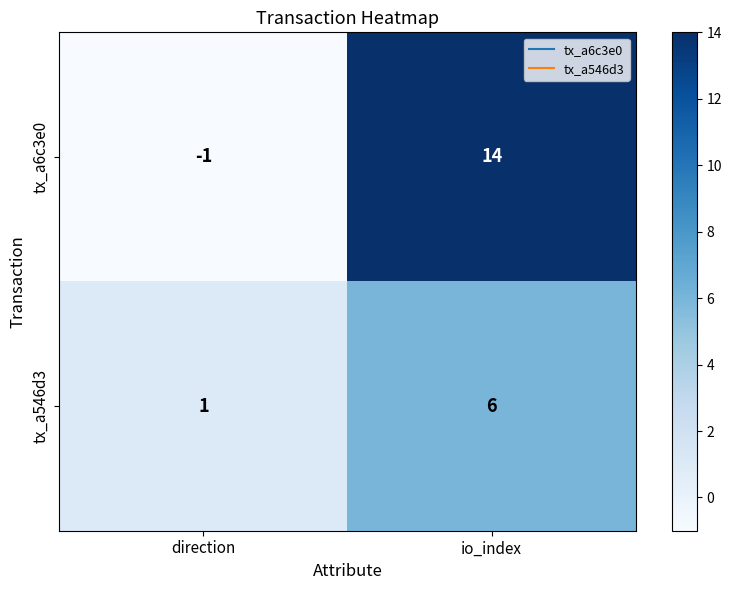

True or false: tx_a546d3 has a value of 6 at io_index.

True